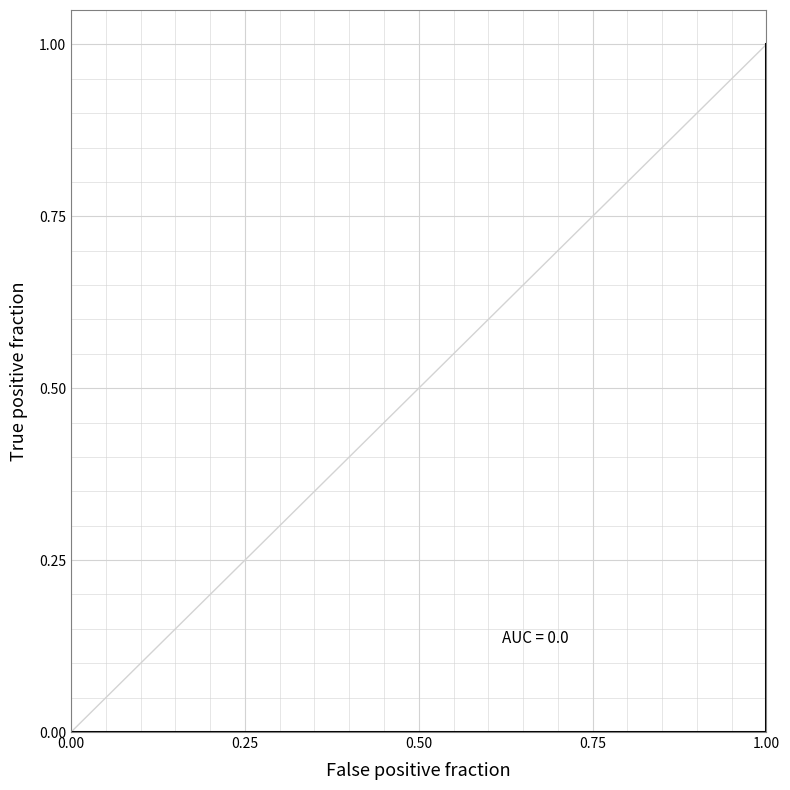

The chart shows a value of 0.0 at 1.00. True or false?

True